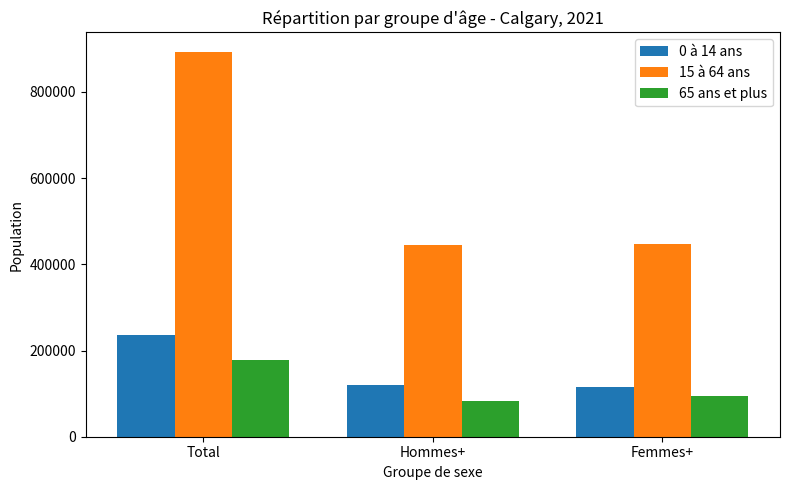

Rank the series at Hommes+ from highest to lowest value.

15 à 64 ans, 0 à 14 ans, 65 ans et plus